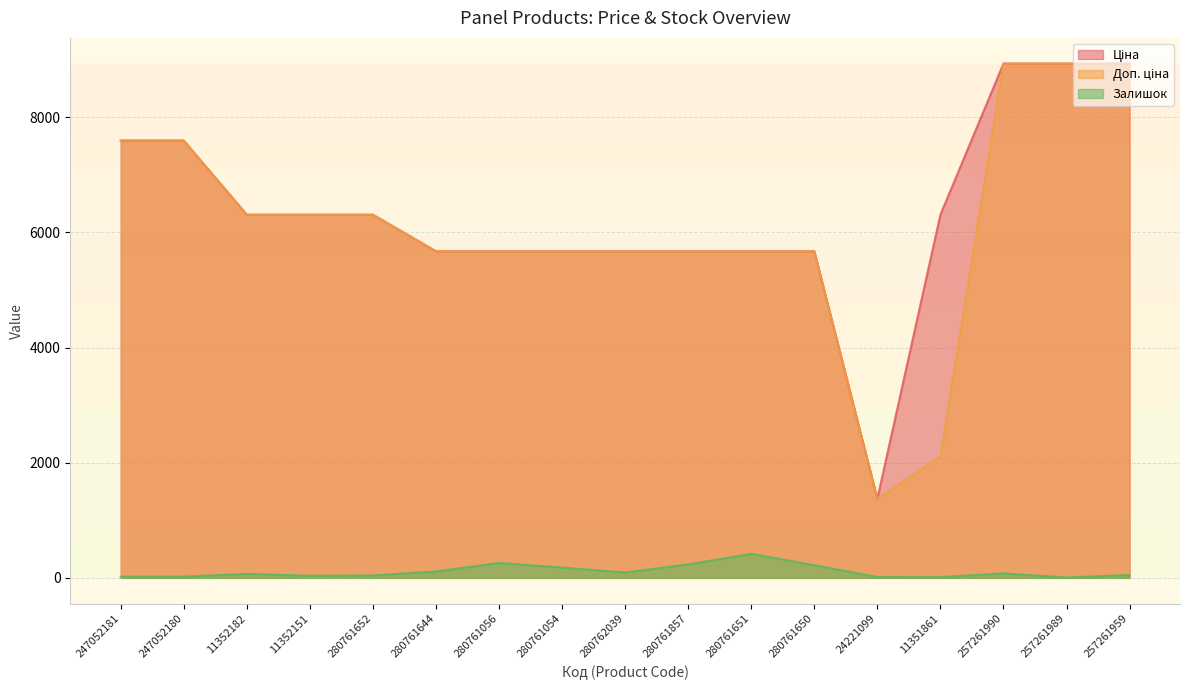

Which category has the lowest value in the Залишок series?

257261989